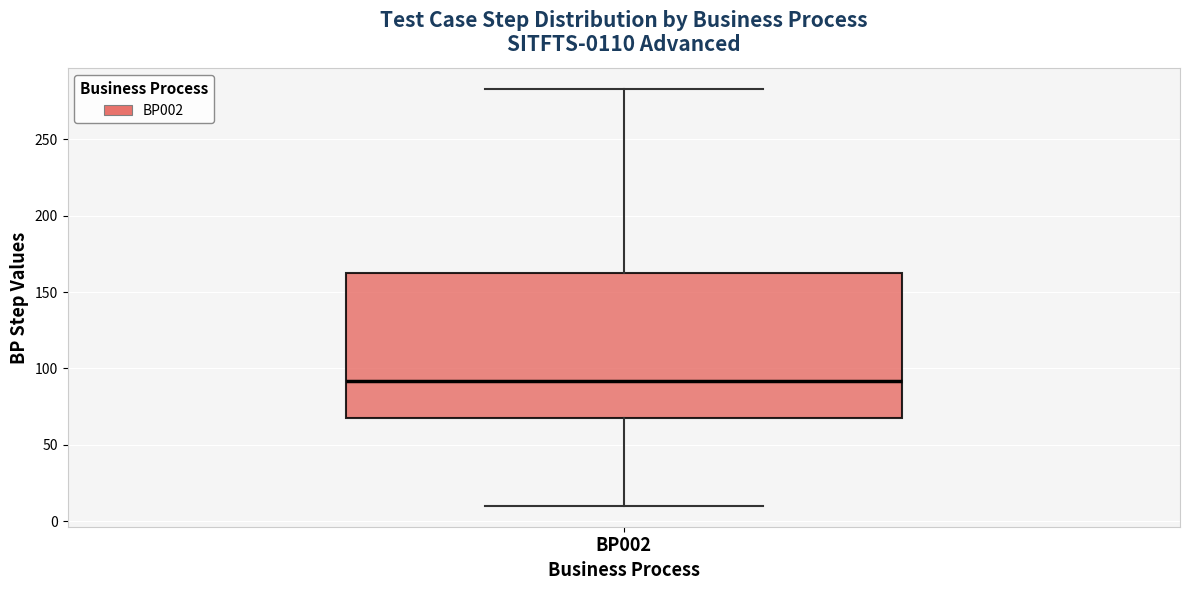

Where does the upper whisker of the box for BP002 end on the y-axis? The values are not printed on the chart, so give them approximately, as read against the axis.

285